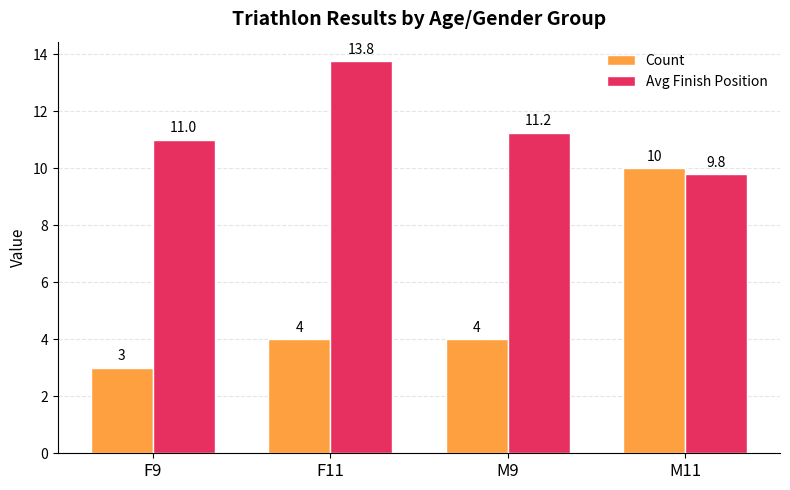

The value of Avg Finish Position at M11 is 17.5. True or false?

False